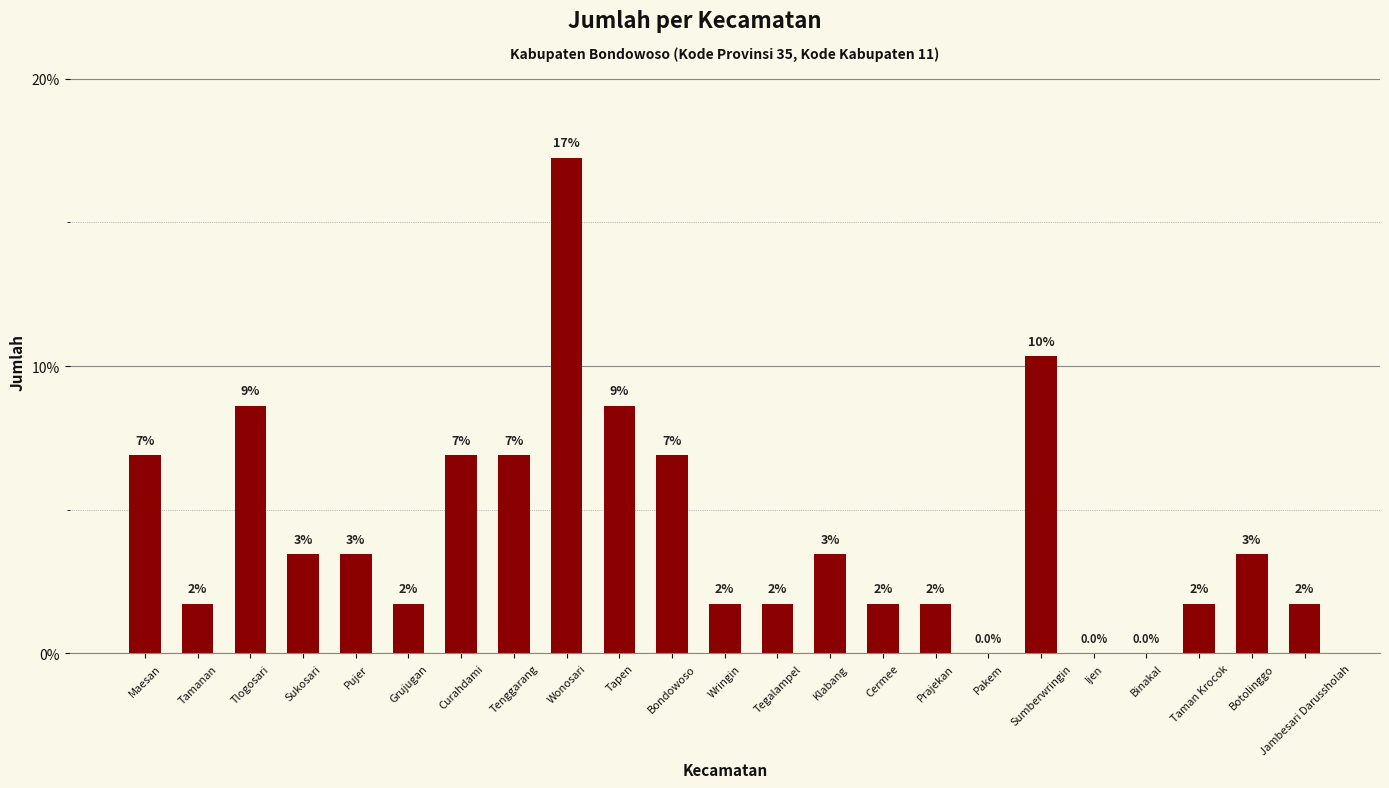

What is the label of the 23rd bar from the right?

Maesan